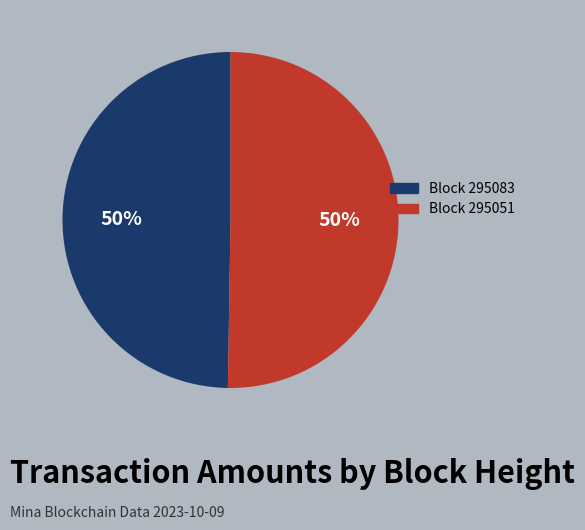

To the nearest percent, what is the average slice percentage?

50%